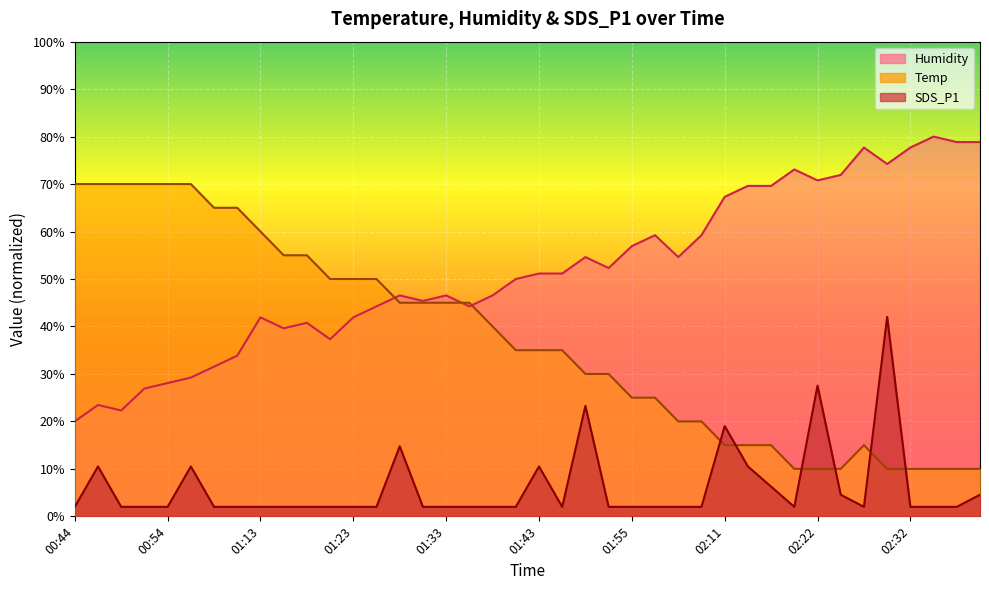

Where is the first local minimum for SDS_P1?

01:46